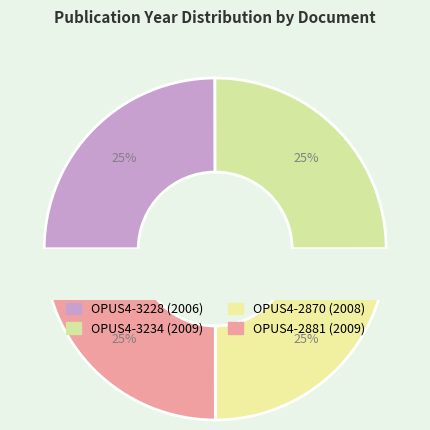

Do OPUS4-3228 and OPUS4-2881 together represent more than half of the pie?

No